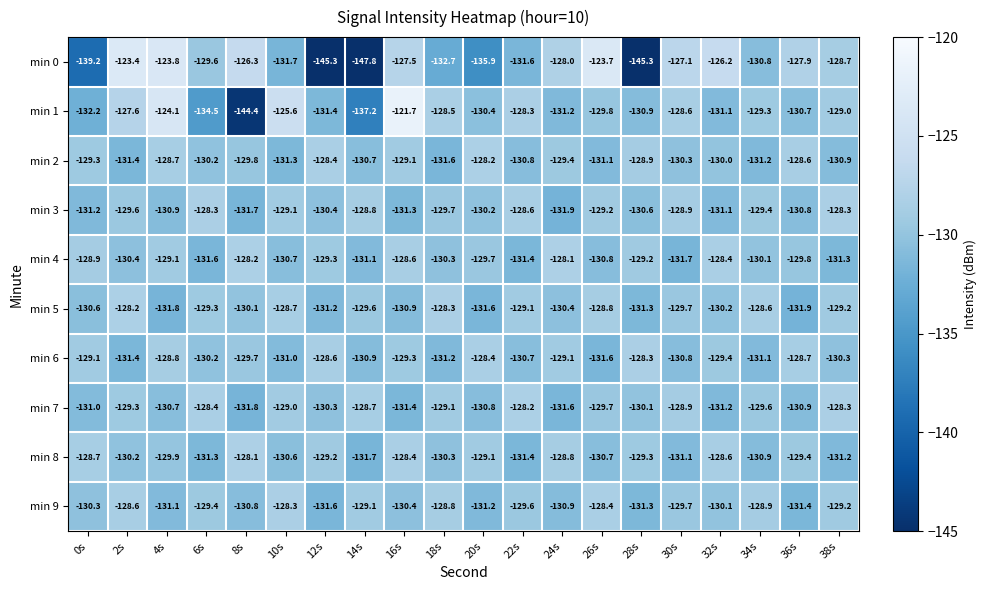

The min 0 series shows -123.7 at 26s. True or false?

True